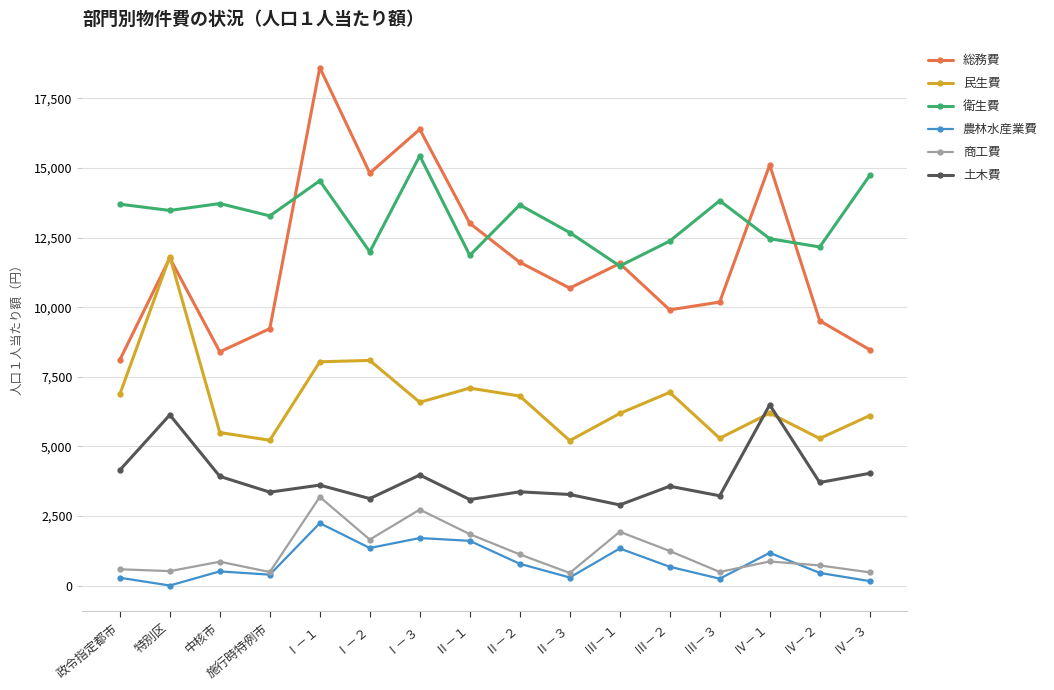

Is it true that 衛生費 equals 4500 at Ⅰ－１?

False